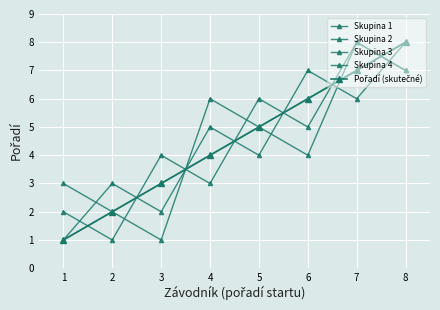

Is this an area chart (filled region under the line)?

No